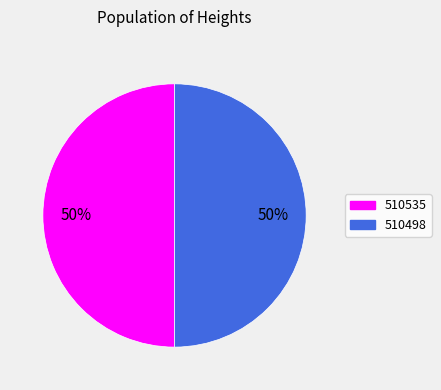

Is it true that 510498 is 64% of the pie?

False